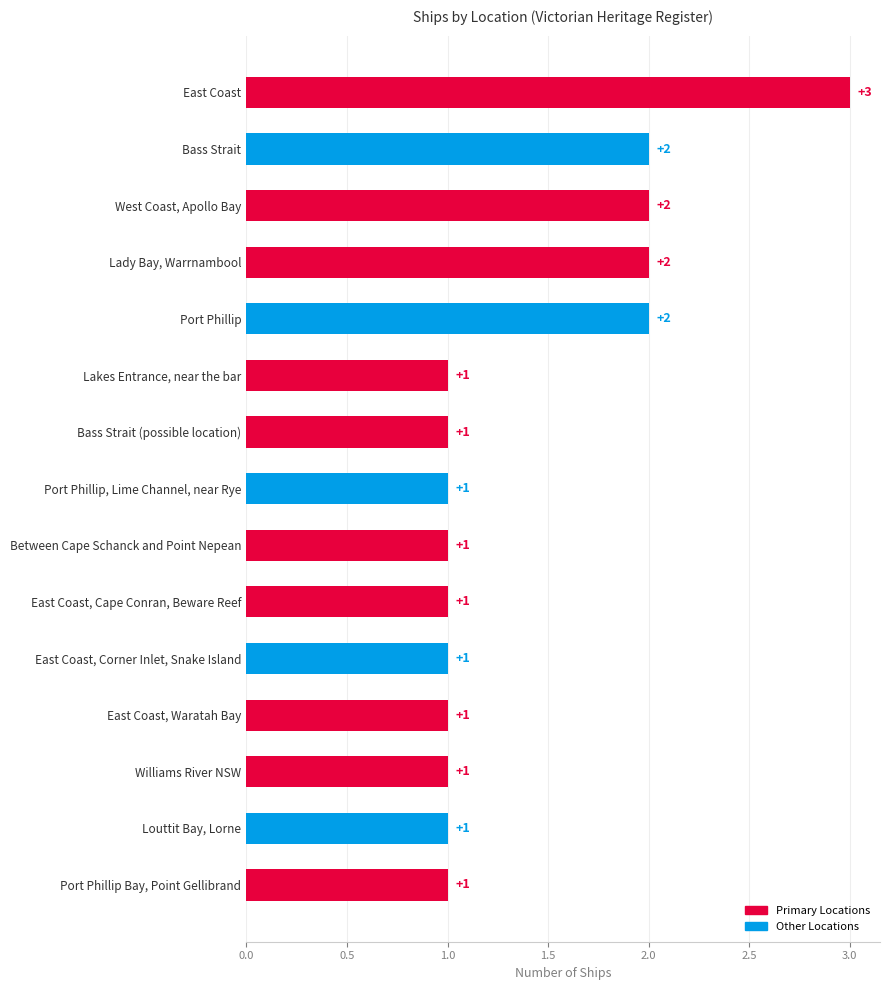

Reading top to bottom, list all the values displayed in this chart.

East Coast=3	Bass Strait=2	West Coast, Apollo Bay=2	Lady Bay, Warrnambool=2	Port Phillip=2	Lakes Entrance, near the bar=1	Bass Strait (possible location)=1	Port Phillip, Lime Channel, near Rye=1	Between Cape Schanck and Point Nepean=1	East Coast, Cape Conran, Beware Reef=1	East Coast, Corner Inlet, Snake Island=1	East Coast, Waratah Bay=1	Williams River NSW=1	Louttit Bay, Lorne=1	Port Phillip Bay, Point Gellibrand=1